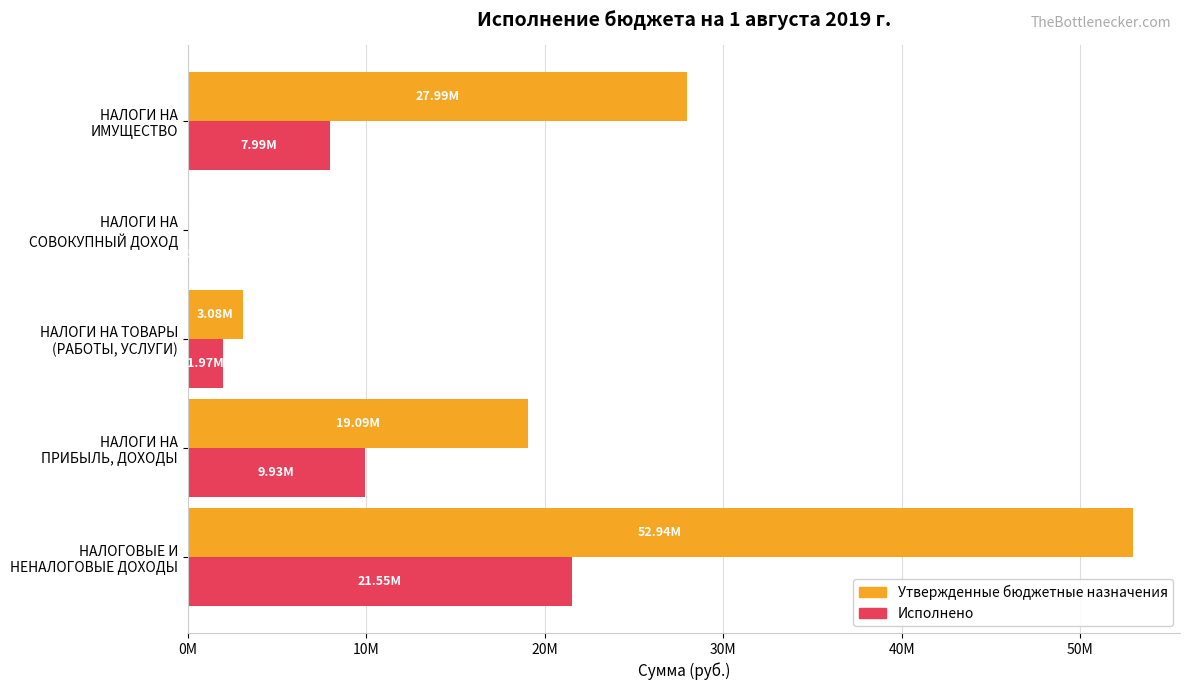

What are all the series names shown in the legend?

Утвержденные бюджетные назначения, Исполнено